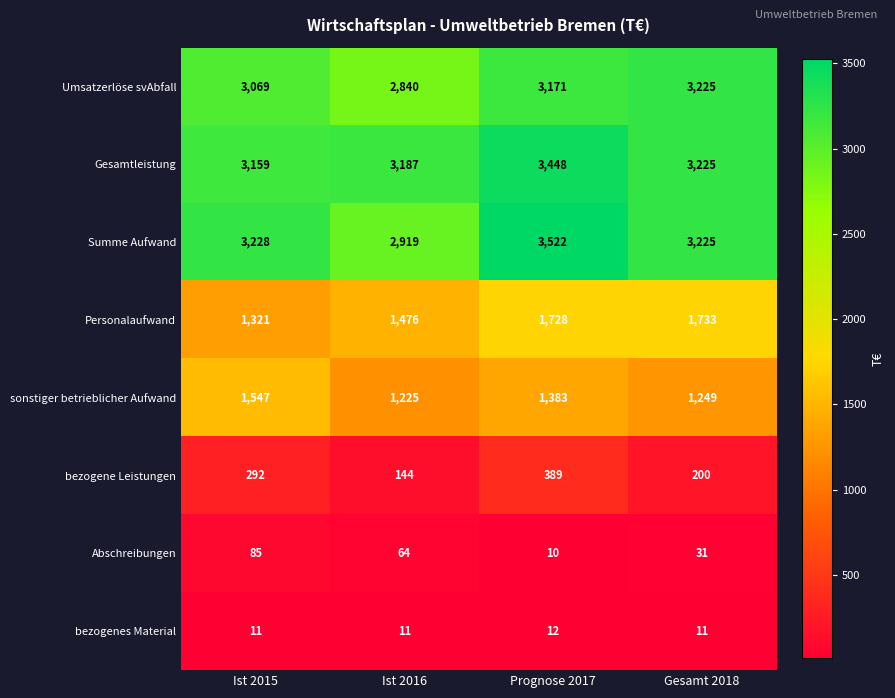

True or false: bezogene Leistungen has a value of 114 at Ist 2015.

False